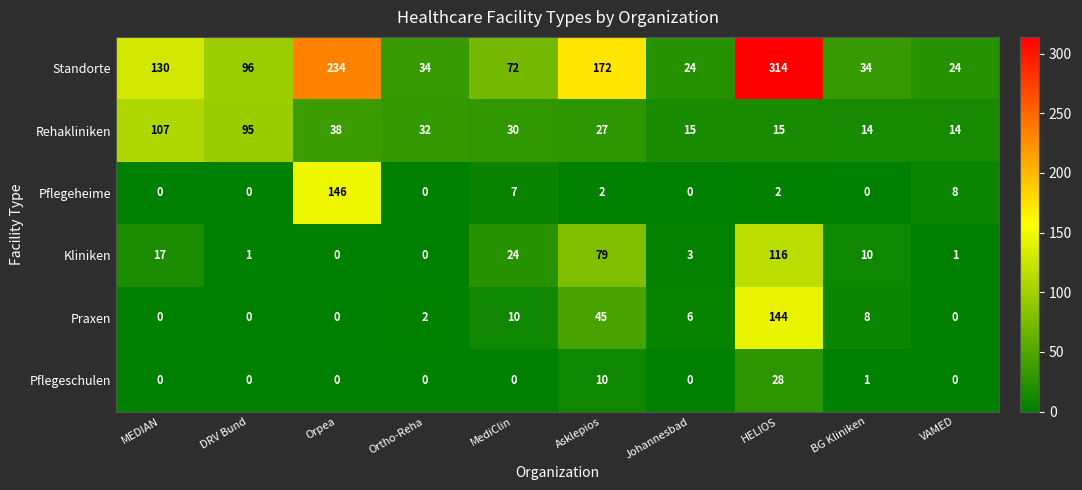

List the series in order of their peak value, lowest first.

Pflegeschulen, Rehakliniken, Kliniken, Praxen, Pflegeheime, Standorte